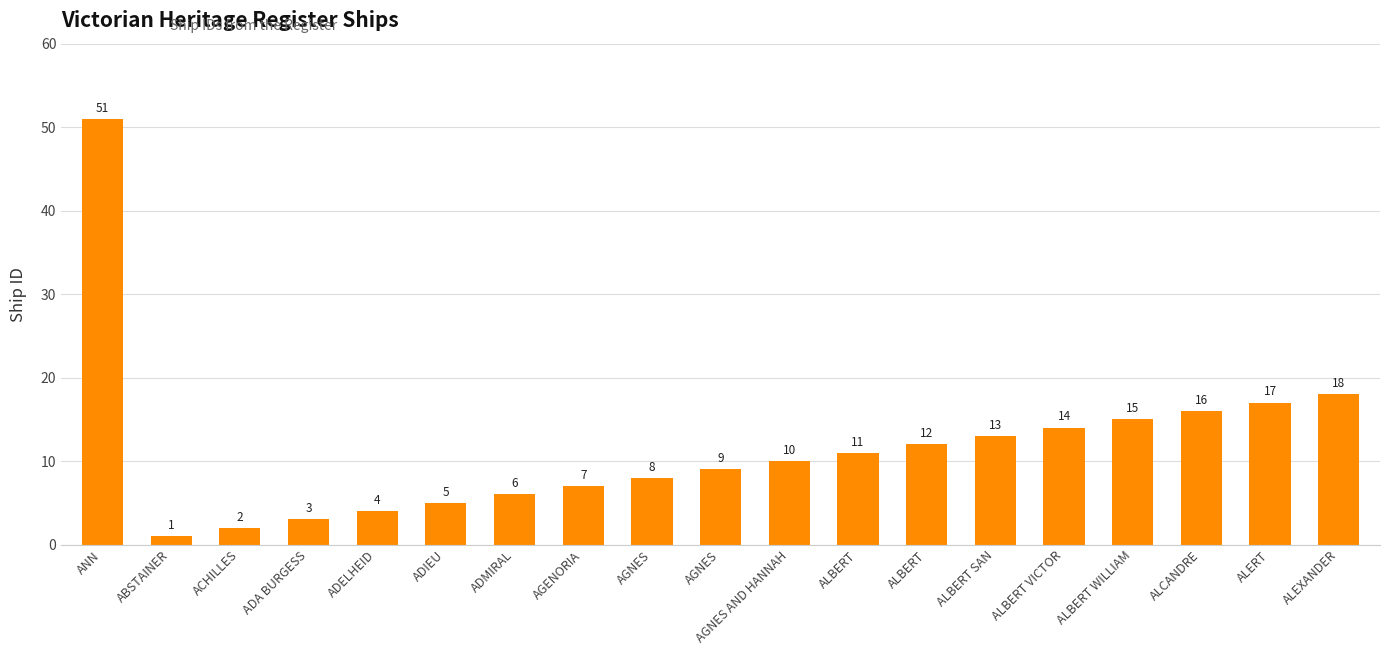

What is the ratio of the value at ALBERT WILLIAM to the value at AGENORIA?

2.1